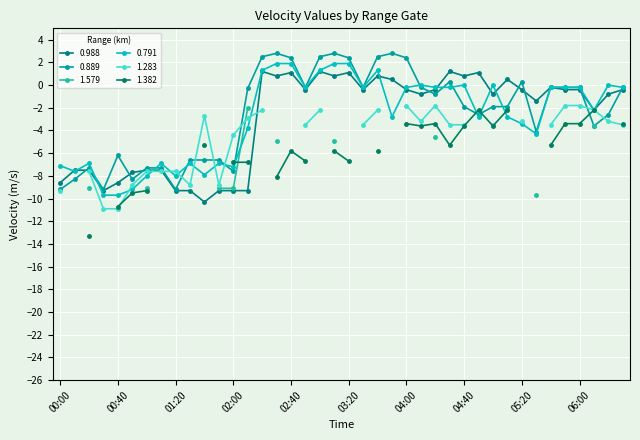

Is it true that 0.791 equals -7.1 at 00:00?

True